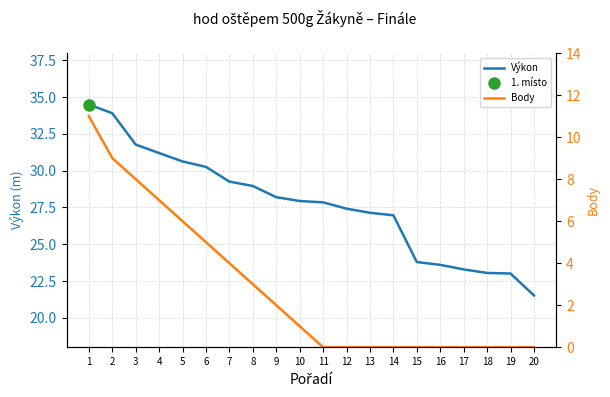

What are all the series names shown in the legend?

Výkon, Body